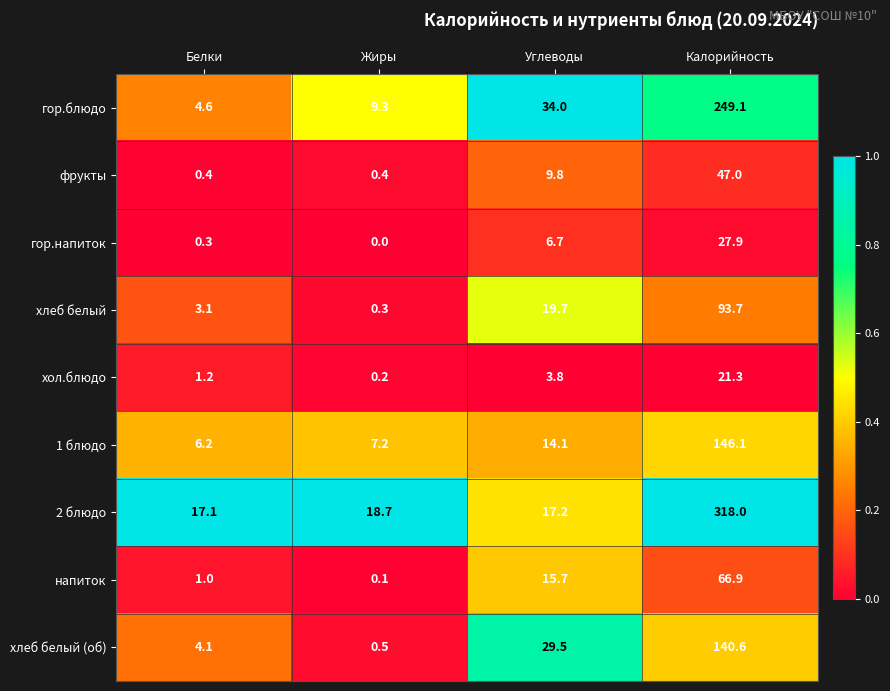

Is the value of хол.блюдо at Калорийность greater than the value of гор.блюдо at Белки?

Yes